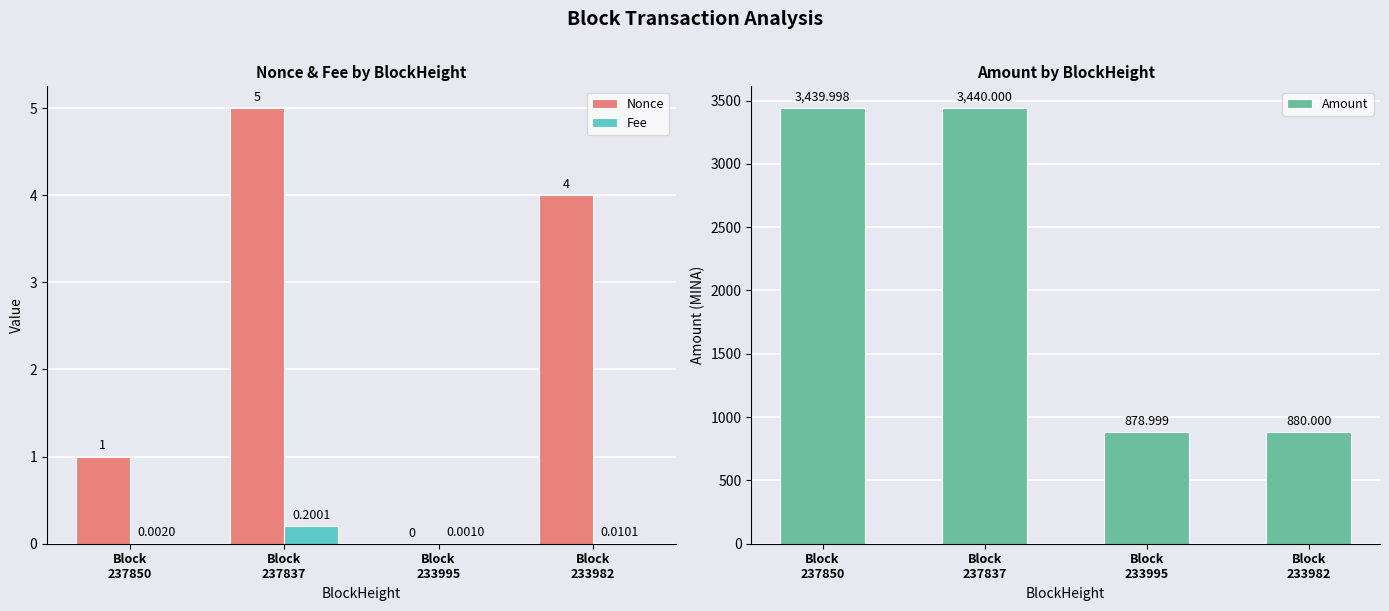

What are all the series names shown in the legend?

Nonce, Fee, Amount